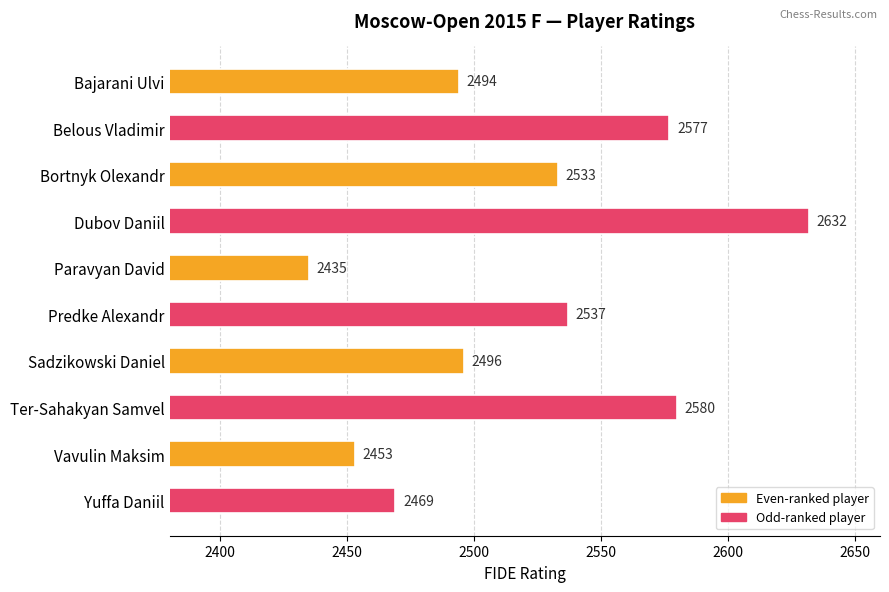

Rank the categories by value from lowest to highest.

Paravyan David, Vavulin Maksim, Yuffa Daniil, Bajarani Ulvi, Sadzikowski Daniel, Bortnyk Olexandr, Predke Alexandr, Belous Vladimir, Ter-Sahakyan Samvel, Dubov Daniil